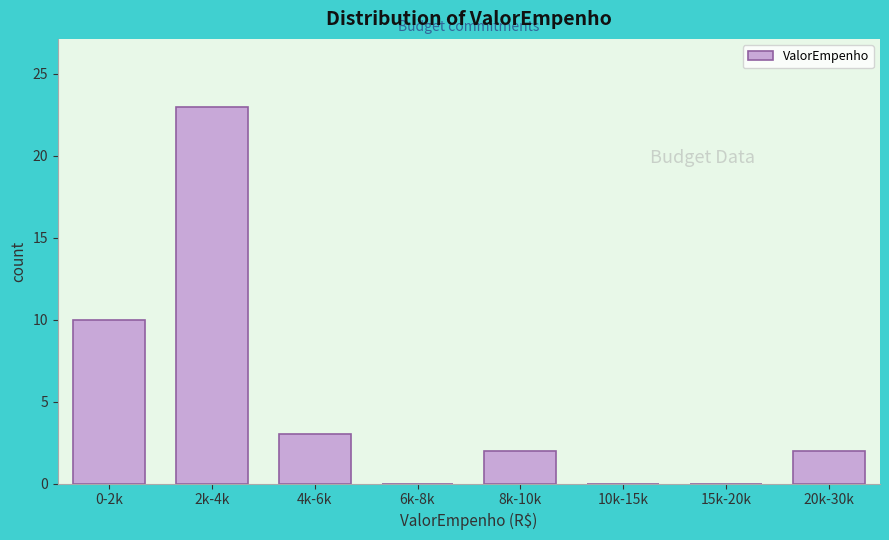

Reading left to right, extract all data points from this chart.

0-2k=10	2k-4k=23	4k-6k=3	6k-8k=0	8k-10k=2	10k-15k=0	15k-20k=0	20k-30k=2